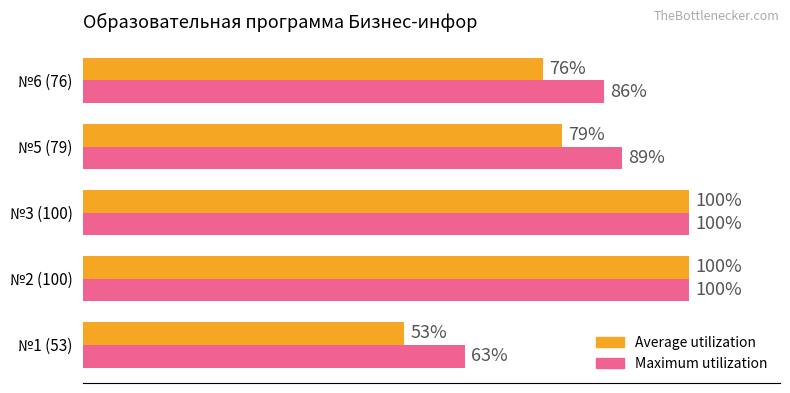

Which series has the largest total across all categories?

Maximum utilization